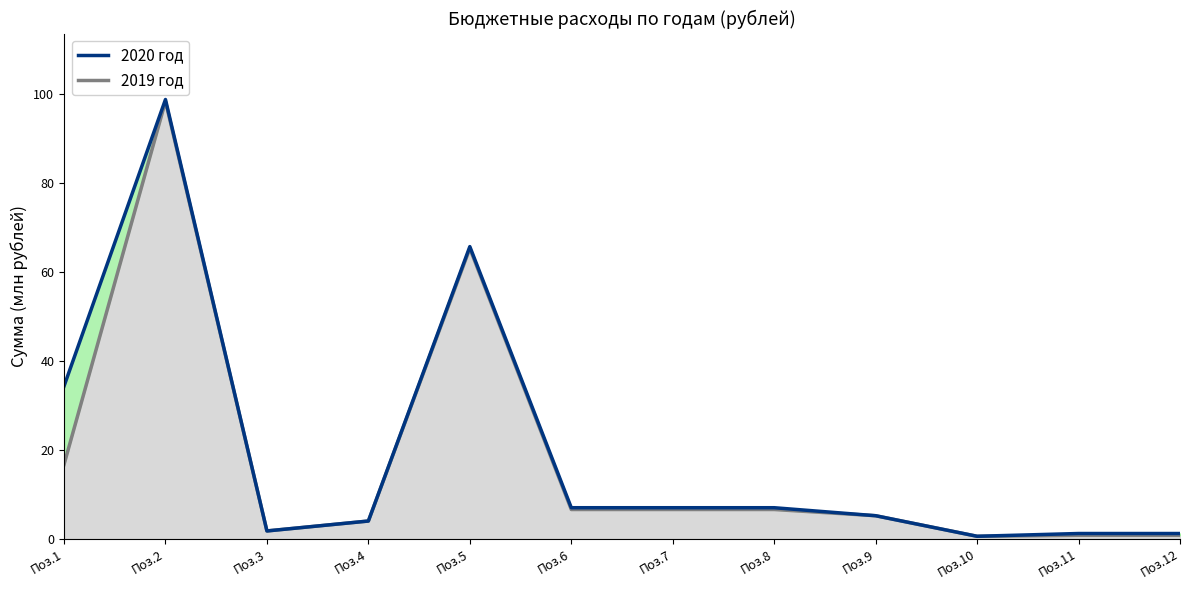

At which category does 2019 год (линия) reach its first local valley?

Поз.3